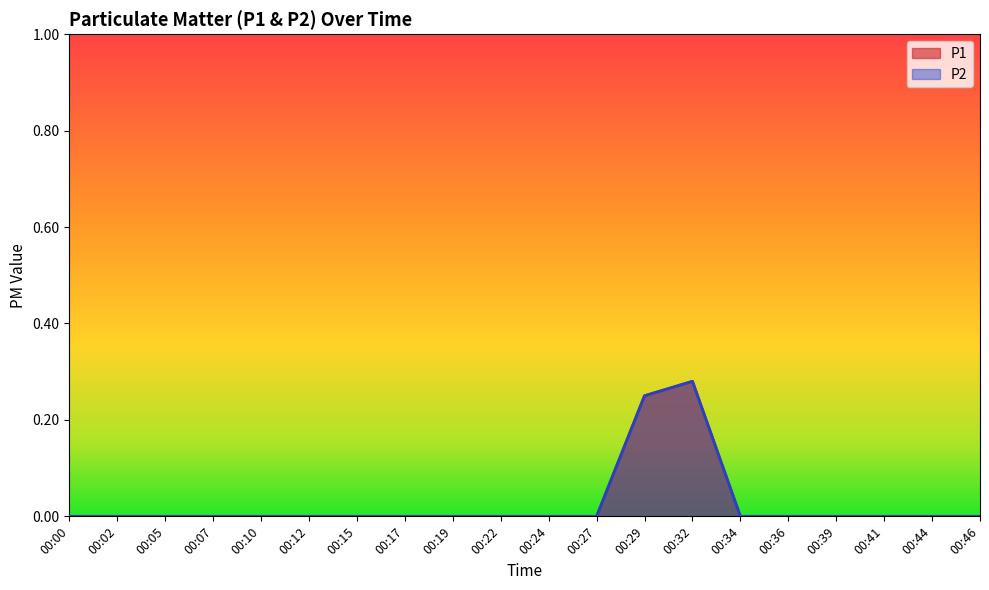

At which category is the sum across all series the highest?

00:32